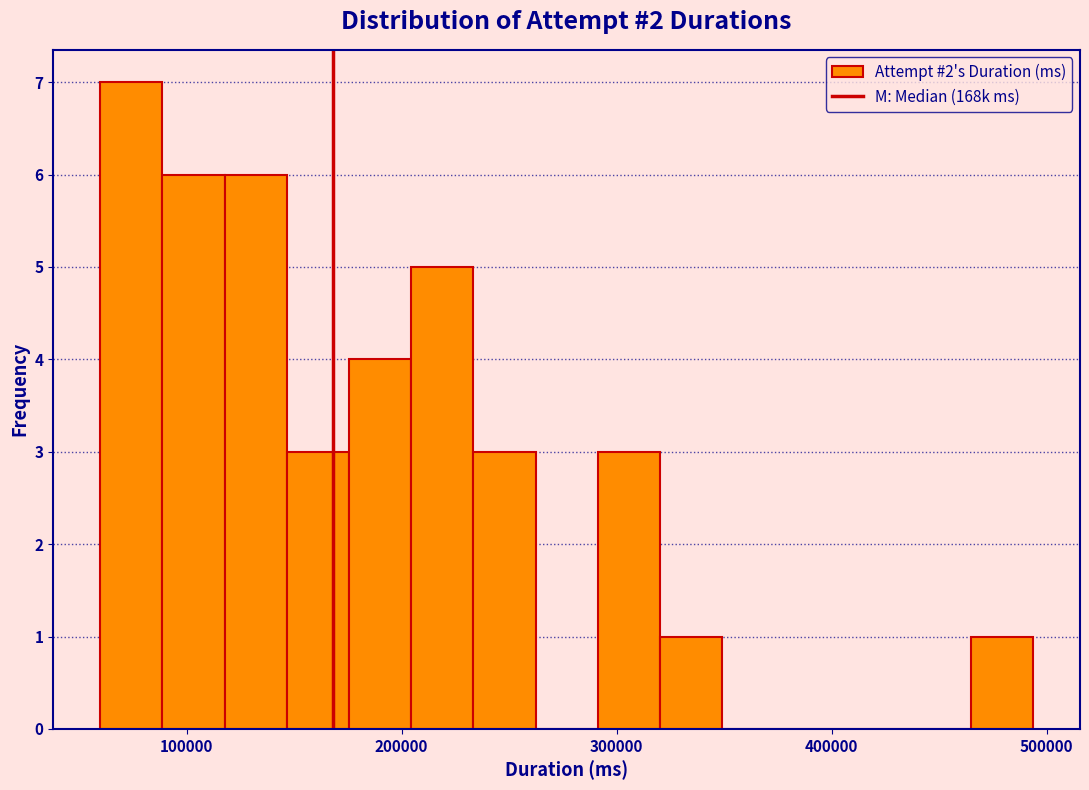

Around what value on the x-axis is the tallest bar? Give the approximate position of its centre, as read against the axis.

70000